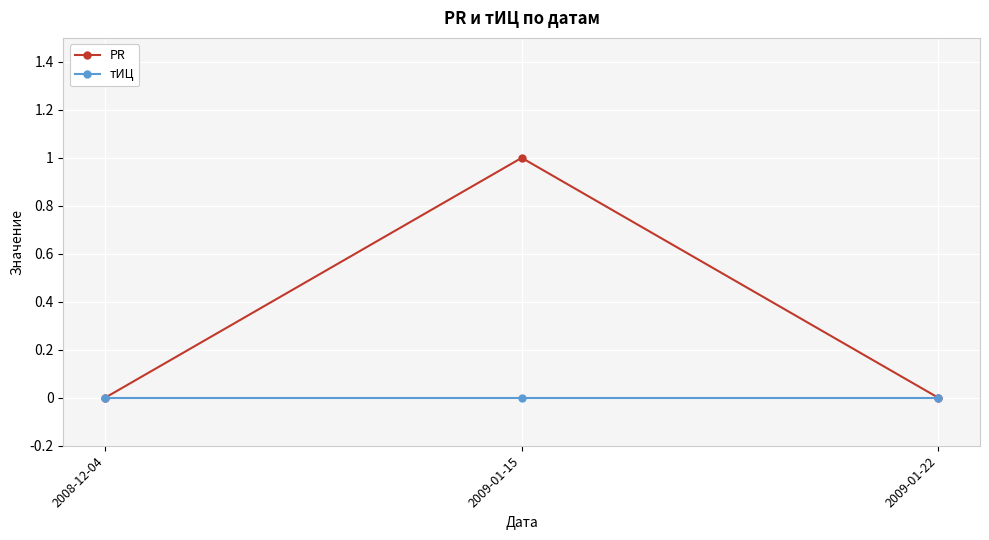

Which series has the largest range (max minus min)?

PR